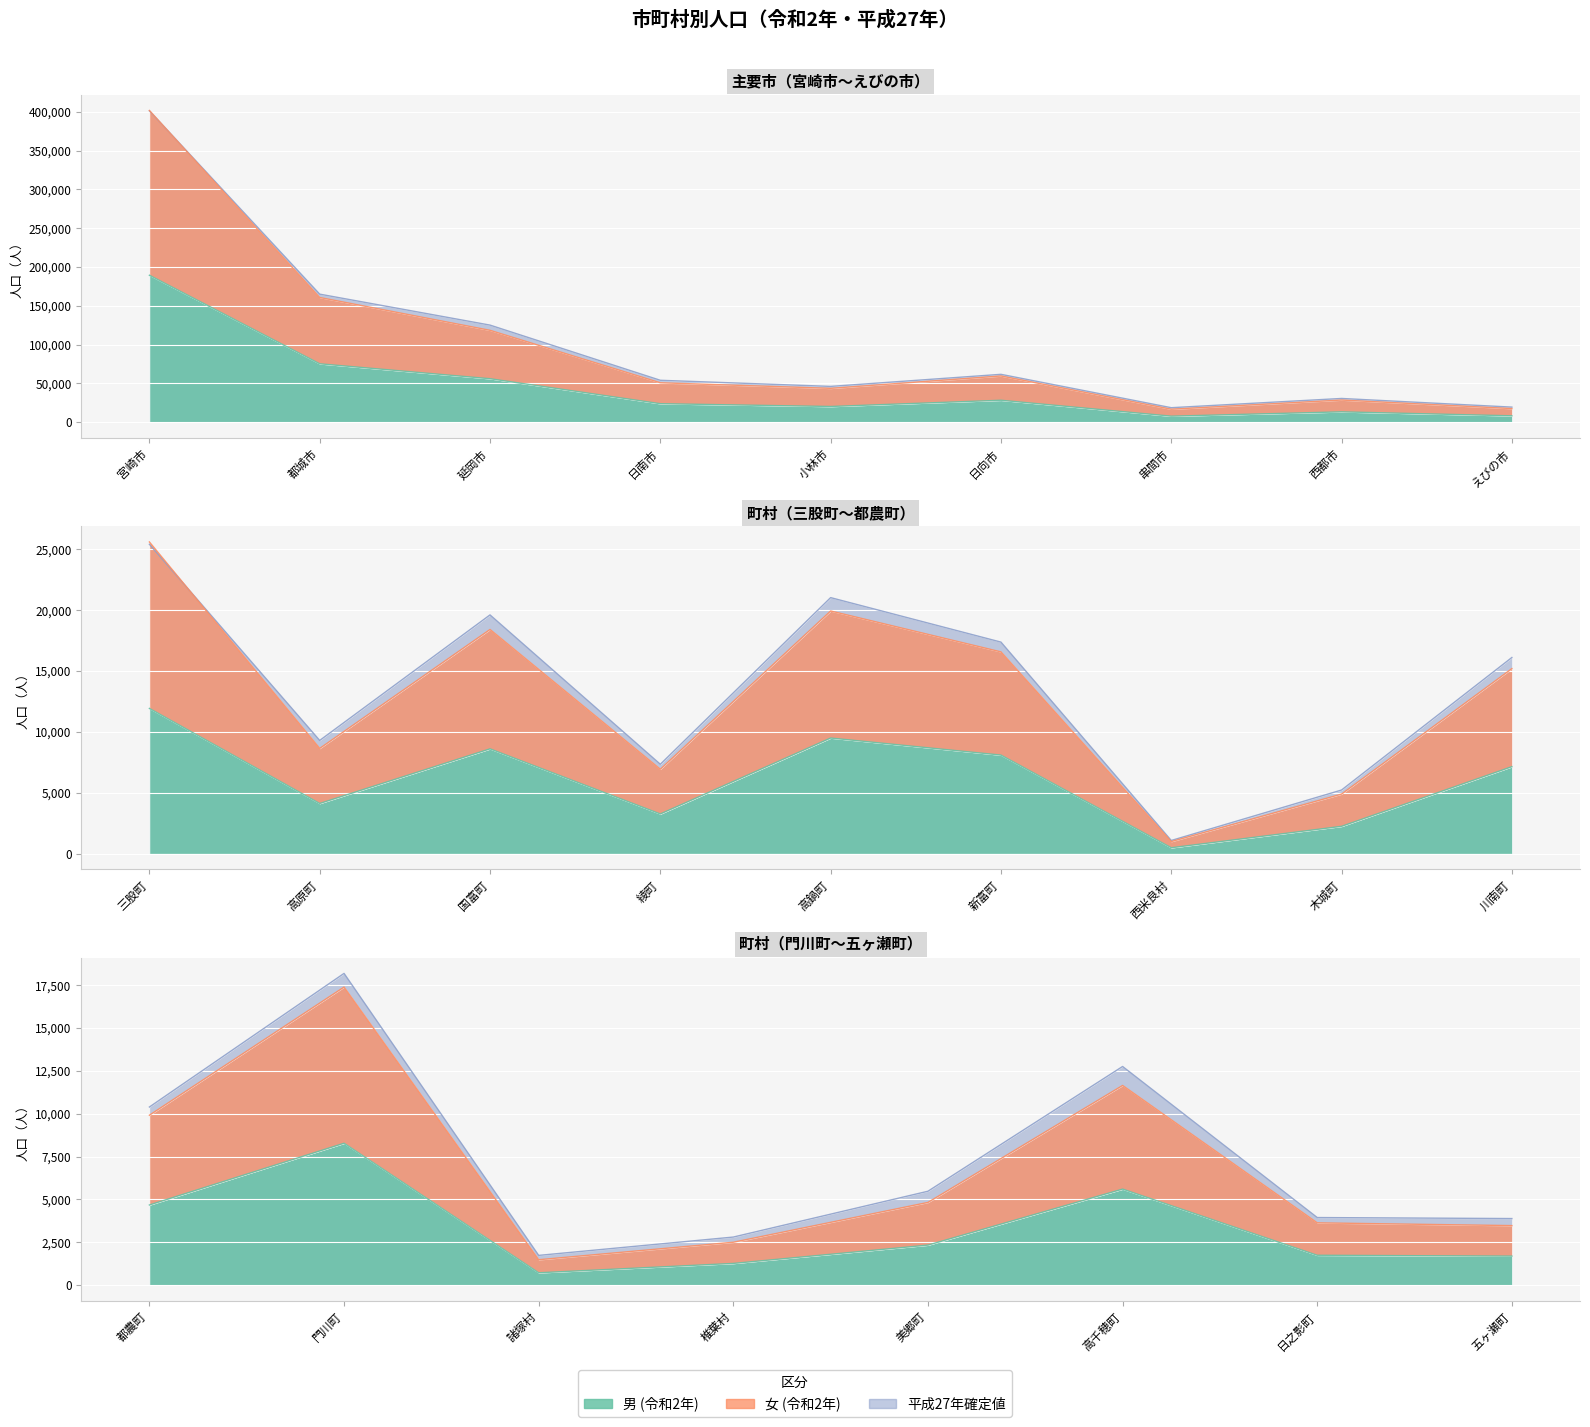

How many interior local valleys does the 男 (令和2年) series have?

8